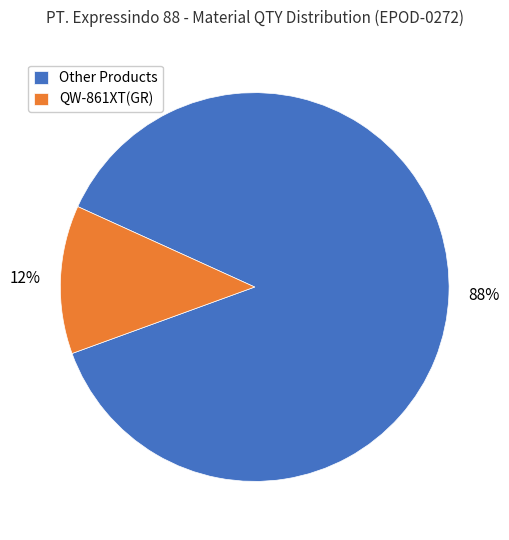

Between QW-861XT(GR) and Other Products, which is larger?

Other Products